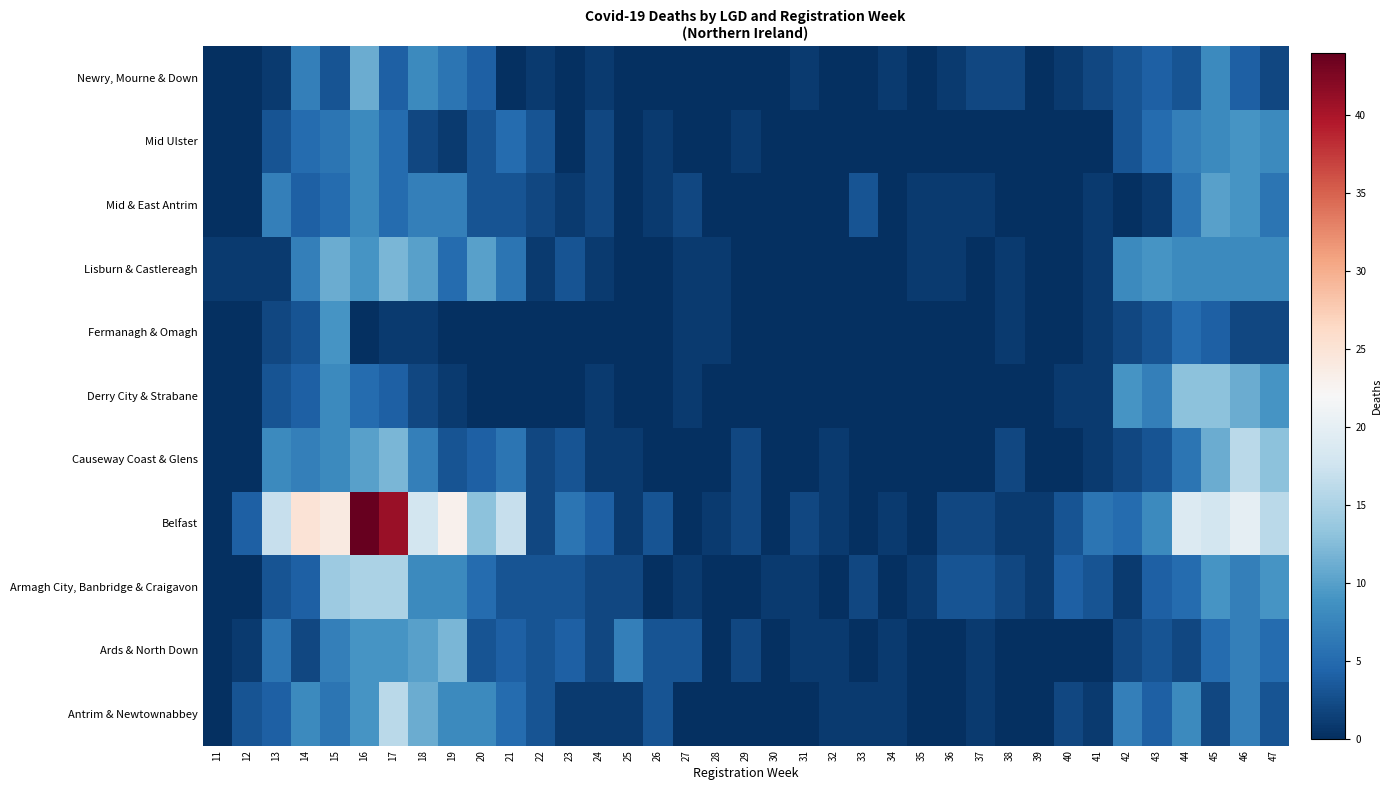

Reading left to right, list all the values displayed in this chart.

Antrim & Newtownabbey: 11=0	12=3	13=4	14=8	15=6	16=9	17=16	18=11	19=8	20=8	21=5	22=3	23=1	24=1	25=1	26=3	27=0	28=0	29=0	30=0	31=0	32=1	33=1	34=1	35=0	36=0	37=1	38=0	39=0	40=2	41=1	42=7	43=4	44=8	45=2	46=7	47=3
Ards & North Down: 11=0	12=1	13=6	14=2	15=7	16=9	17=9	18=10	19=12	20=3	21=4	22=3	23=4	24=2	25=7	26=3	27=3	28=0	29=2	30=0	31=1	32=1	33=0	34=1	35=0	36=0	37=1	38=0	39=0	40=0	41=0	42=2	43=3	44=2	45=5	46=7	47=5
Armagh City, Banbridge & Craigavon: 11=0	12=0	13=3	14=4	15=14	16=15	17=15	18=8	19=8	20=5	21=3	22=3	23=3	24=2	25=2	26=0	27=1	28=0	29=0	30=1	31=1	32=0	33=2	34=0	35=1	36=3	37=3	38=2	39=1	40=4	41=3	42=1	43=4	44=5	45=9	46=7	47=9
Belfast: 11=0	12=4	13=17	14=25	15=24	16=44	17=41	18=18	19=23	20=13	21=17	22=2	23=6	24=4	25=1	26=3	27=0	28=1	29=2	30=0	31=2	32=1	33=0	34=1	35=0	36=2	37=2	38=1	39=1	40=3	41=6	42=5	43=8	44=19	45=18	46=20	47=16
Causeway Coast & Glens: 11=0	12=0	13=8	14=7	15=8	16=10	17=12	18=7	19=3	20=4	21=6	22=2	23=3	24=1	25=1	26=0	27=0	28=0	29=2	30=0	31=0	32=1	33=0	34=0	35=0	36=0	37=0	38=2	39=0	40=0	41=1	42=2	43=3	44=6	45=11	46=16	47=13
Derry City & Strabane: 11=0	12=0	13=3	14=4	15=8	16=5	17=4	18=2	19=1	20=0	21=0	22=0	23=0	24=1	25=0	26=0	27=1	28=0	29=0	30=0	31=0	32=0	33=0	34=0	35=0	36=0	37=0	38=0	39=0	40=1	41=1	42=9	43=7	44=13	45=13	46=11	47=9
Fermanagh & Omagh: 11=0	12=0	13=2	14=3	15=9	16=0	17=1	18=1	19=0	20=0	21=0	22=0	23=0	24=0	25=0	26=0	27=1	28=1	29=0	30=0	31=0	32=0	33=0	34=0	35=0	36=0	37=0	38=1	39=0	40=0	41=1	42=2	43=3	44=5	45=4	46=2	47=2
Lisburn & Castlereagh: 11=1	12=1	13=1	14=7	15=11	16=9	17=12	18=10	19=5	20=10	21=6	22=1	23=3	24=1	25=0	26=0	27=1	28=1	29=0	30=0	31=0	32=0	33=0	34=0	35=1	36=1	37=0	38=1	39=0	40=0	41=1	42=8	43=9	44=8	45=8	46=8	47=8
Mid & East Antrim: 11=0	12=0	13=7	14=4	15=5	16=8	17=5	18=7	19=7	20=3	21=3	22=2	23=1	24=2	25=0	26=1	27=2	28=0	29=0	30=0	31=0	32=0	33=3	34=0	35=1	36=1	37=1	38=0	39=0	40=0	41=1	42=0	43=1	44=6	45=10	46=9	47=6
Mid Ulster: 11=0	12=0	13=3	14=5	15=6	16=8	17=5	18=2	19=1	20=3	21=5	22=3	23=0	24=2	25=0	26=1	27=0	28=0	29=1	30=0	31=0	32=0	33=0	34=0	35=0	36=0	37=0	38=0	39=0	40=0	41=0	42=3	43=5	44=7	45=8	46=9	47=8
Newry, Mourne & Down: 11=0	12=0	13=1	14=7	15=3	16=11	17=4	18=8	19=6	20=4	21=0	22=1	23=0	24=1	25=0	26=0	27=0	28=0	29=0	30=0	31=1	32=0	33=0	34=1	35=0	36=1	37=2	38=2	39=0	40=1	41=2	42=3	43=4	44=3	45=8	46=4	47=2